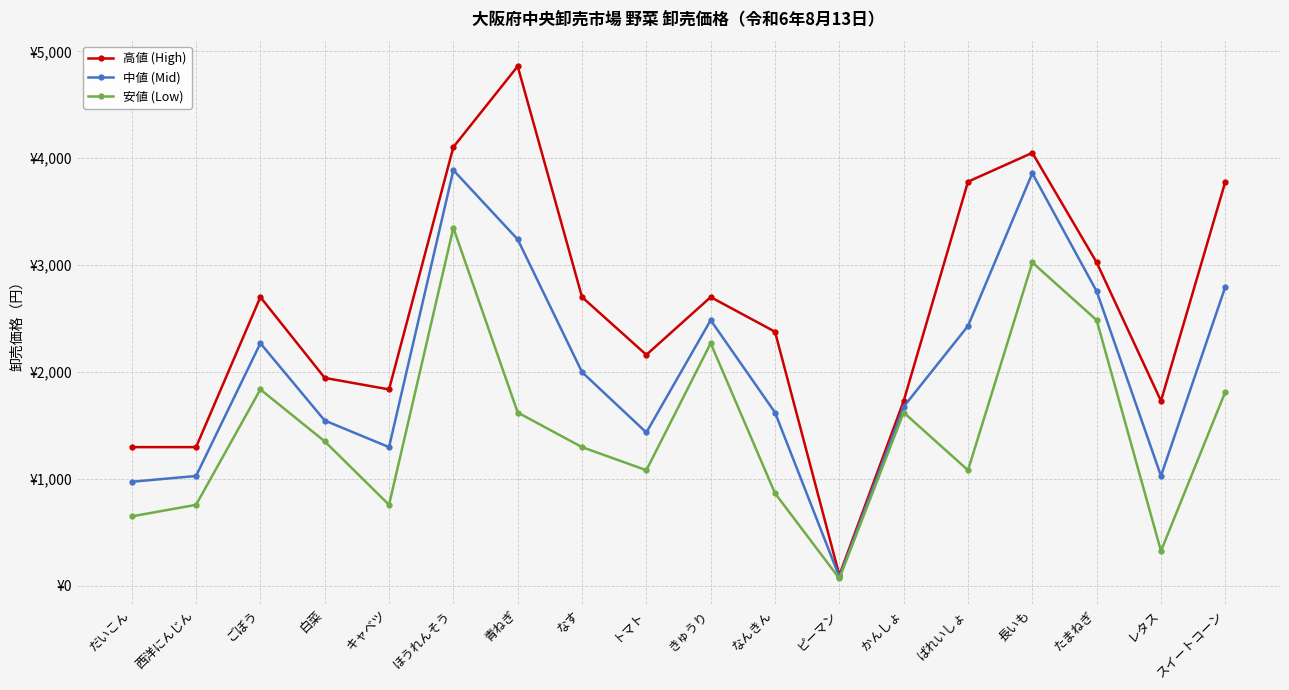

Is the value of 高値 (High) at レタス greater than the value of 中値 (Mid) at 西洋にんじん?

Yes